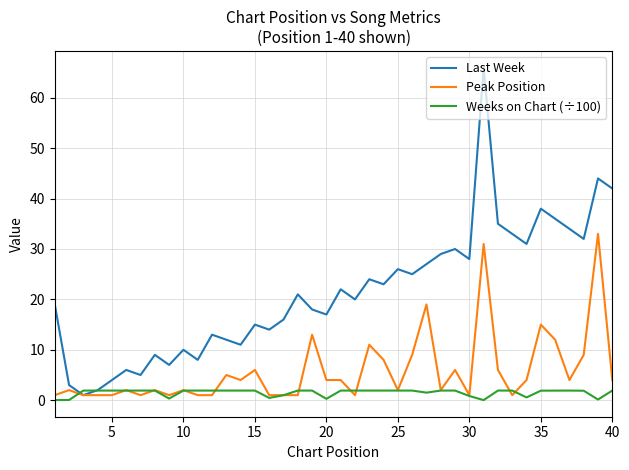

What are all the series names shown in the legend?

Last Week, Peak Position, Weeks on Chart (÷100)